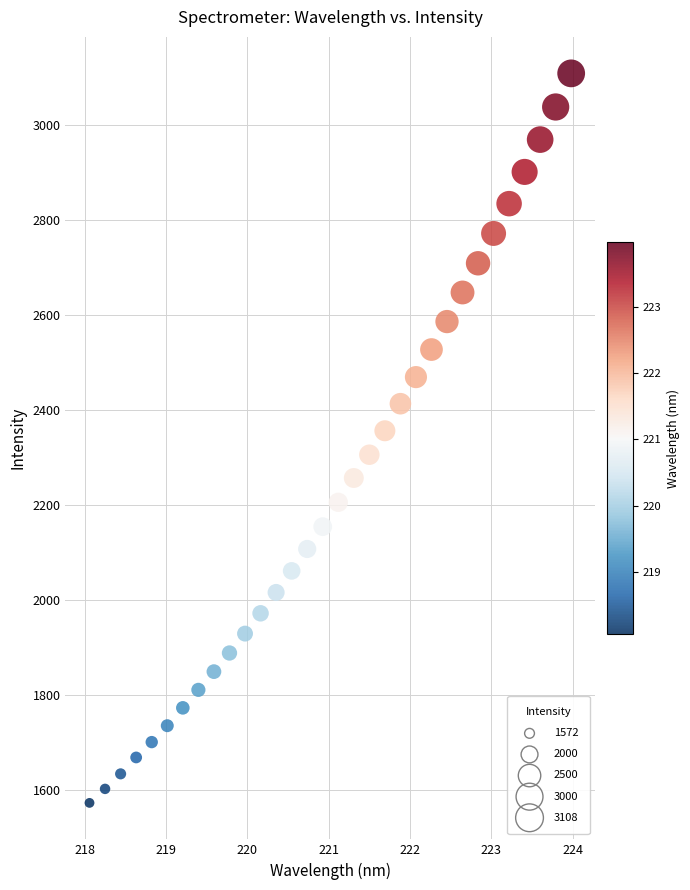

What is the range of X values (max minus min)?

5.9